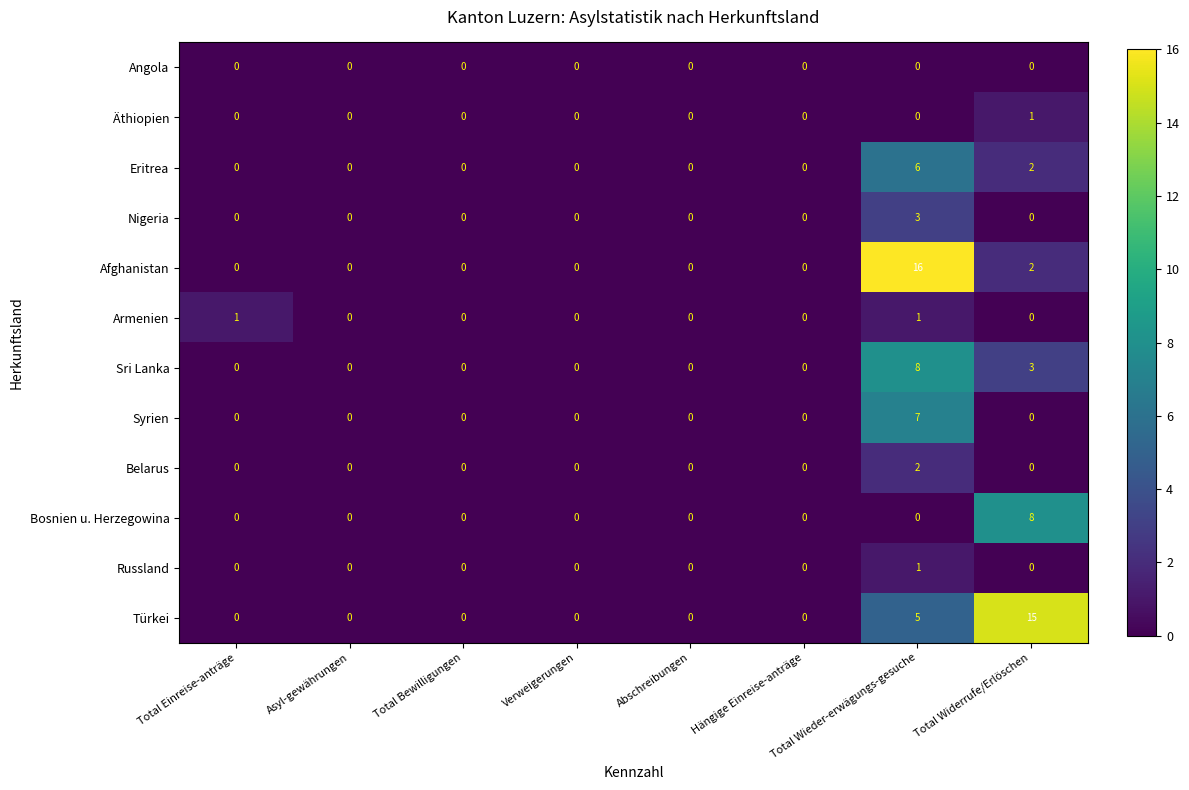

Which series has the widest spread of values?

Afghanistan